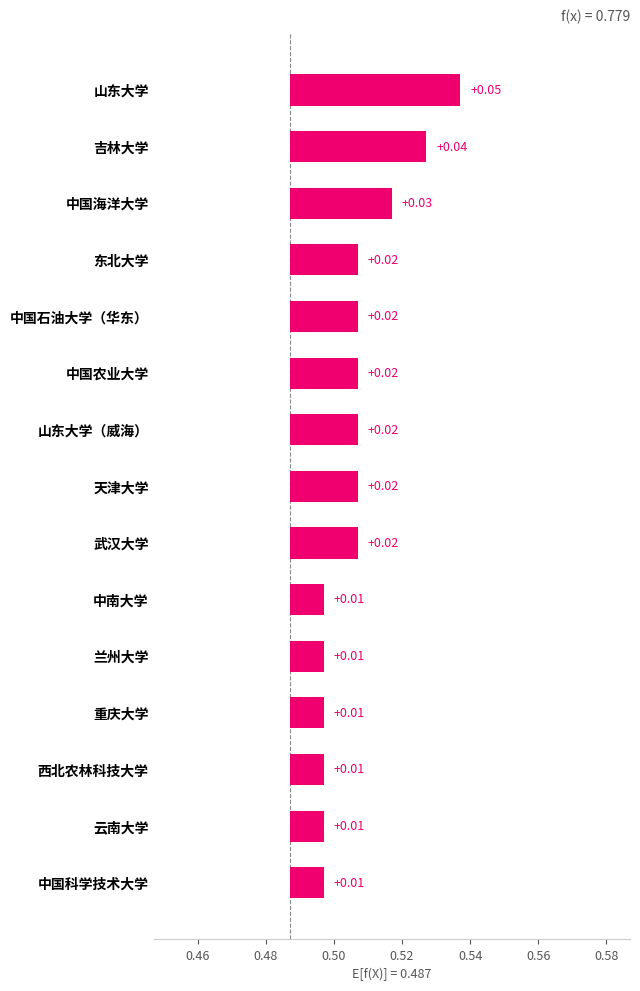

Count the number of data series in this chart.

1